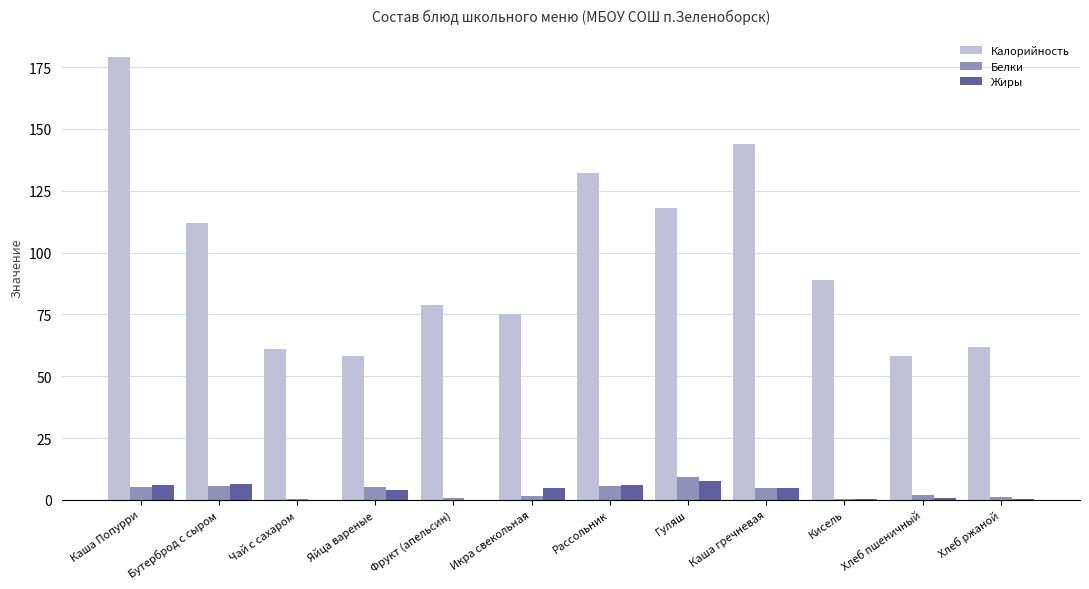

What is the spread (max minus min) of values at Яйца вареные?

53.9